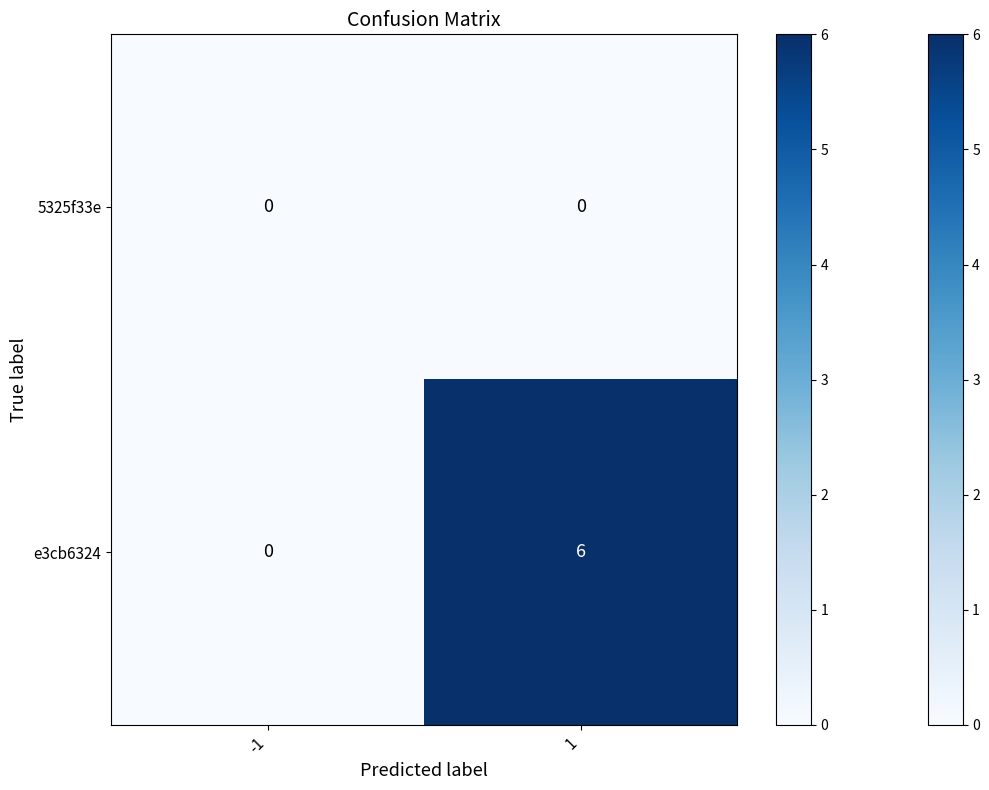

Reading left to right, extract all data points from this chart.

5325f33e: 0	0
e3cb6324: 0	6